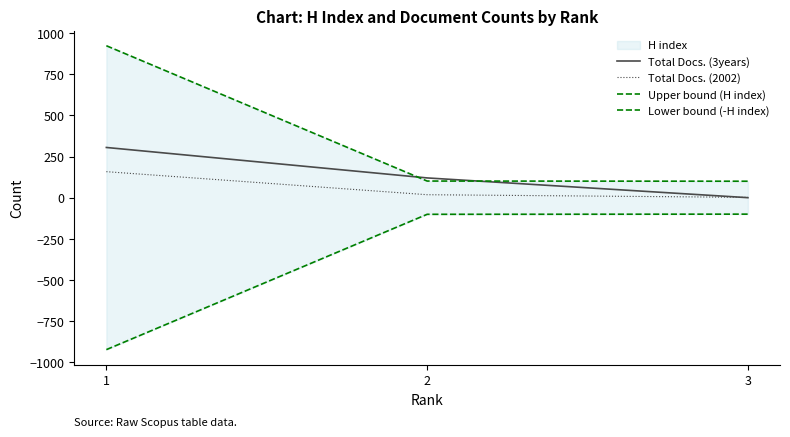

What is the sum of all Lower bound (-H index) values?

-1124